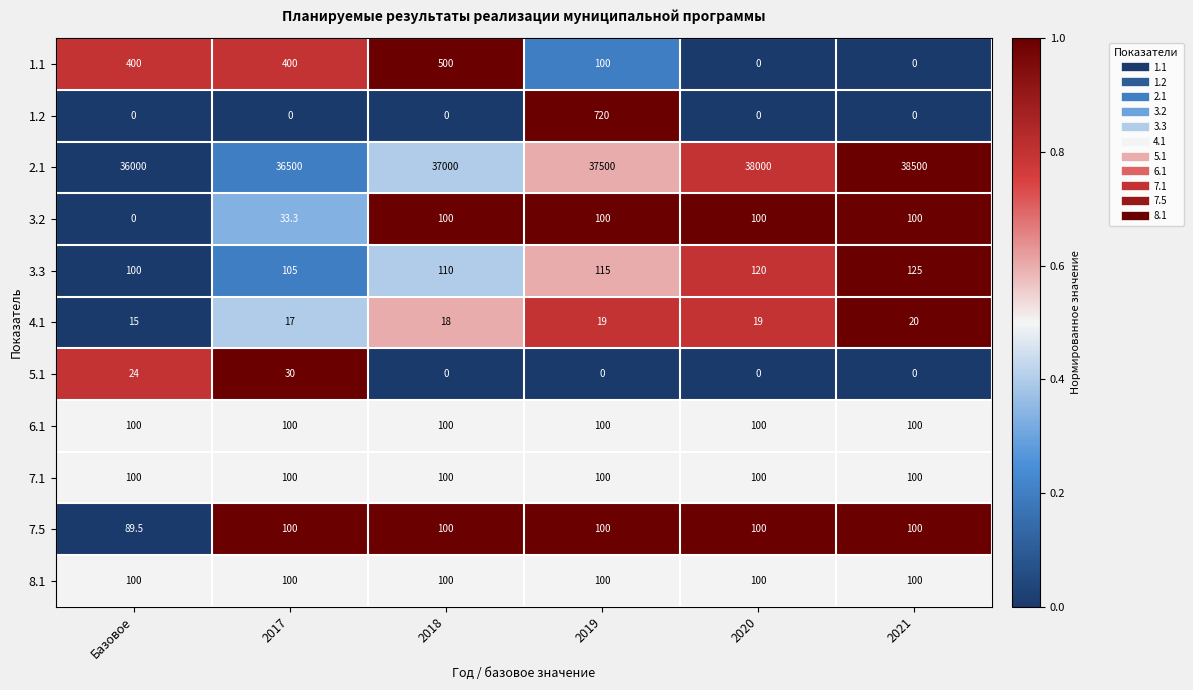

What is the average value of the 5.1 series?

9.0